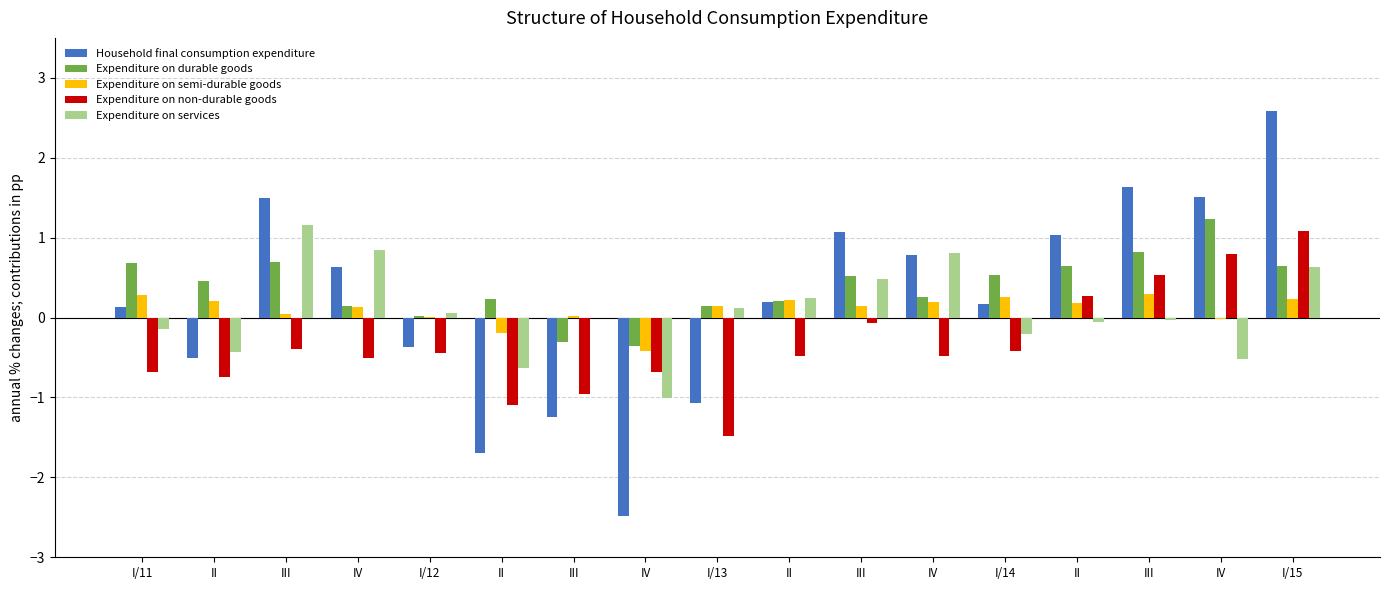

Reading right to left, list all the values displayed in this chart.

Household final consumption expenditure: 2.6	1.5	1.6	1.0	0.2	0.8	1.1	0.2	-1.1	-2.5	-1.2	-1.7	-0.4	0.6	1.5	-0.5	0.1
Expenditure on durable goods: 0.6	1.2	0.8	0.6	0.5	0.3	0.5	0.2	0.2	-0.4	-0.3	0.2	0.0	0.1	0.7	0.5	0.7
Expenditure on semi-durable goods: 0.2	-0.0	0.3	0.2	0.3	0.2	0.1	0.2	0.1	-0.4	0.0	-0.2	0.0	0.1	0.0	0.2	0.3
Expenditure on non-durable goods: 1.1	0.8	0.5	0.3	-0.4	-0.5	-0.1	-0.5	-1.5	-0.7	-1.0	-1.1	-0.4	-0.5	-0.4	-0.7	-0.7
Expenditure on services: 0.6	-0.5	-0.0	-0.1	-0.2	0.8	0.5	0.2	0.1	-1.0	-0.0	-0.6	0.1	0.9	1.2	-0.4	-0.1